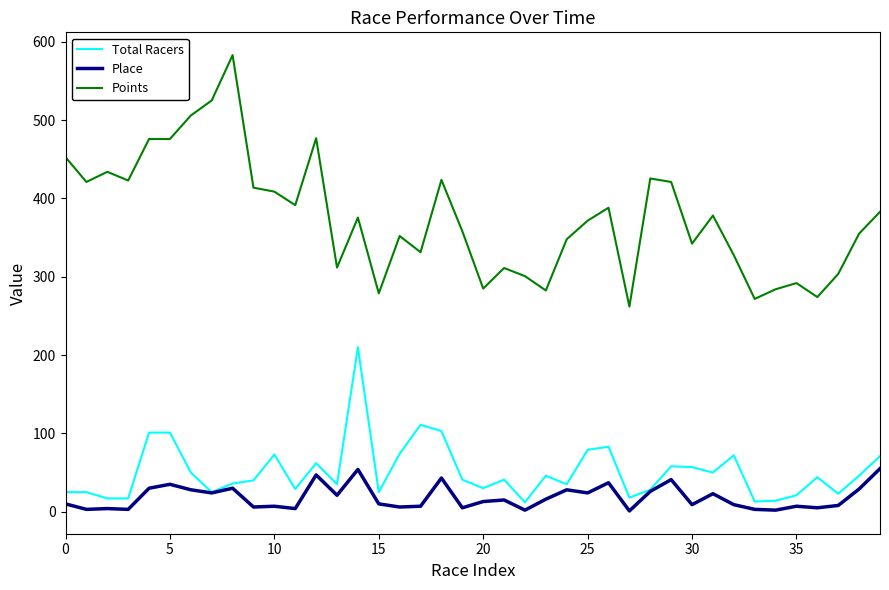

List the series in order of their peak value, highest first.

Points, Total Racers, Place